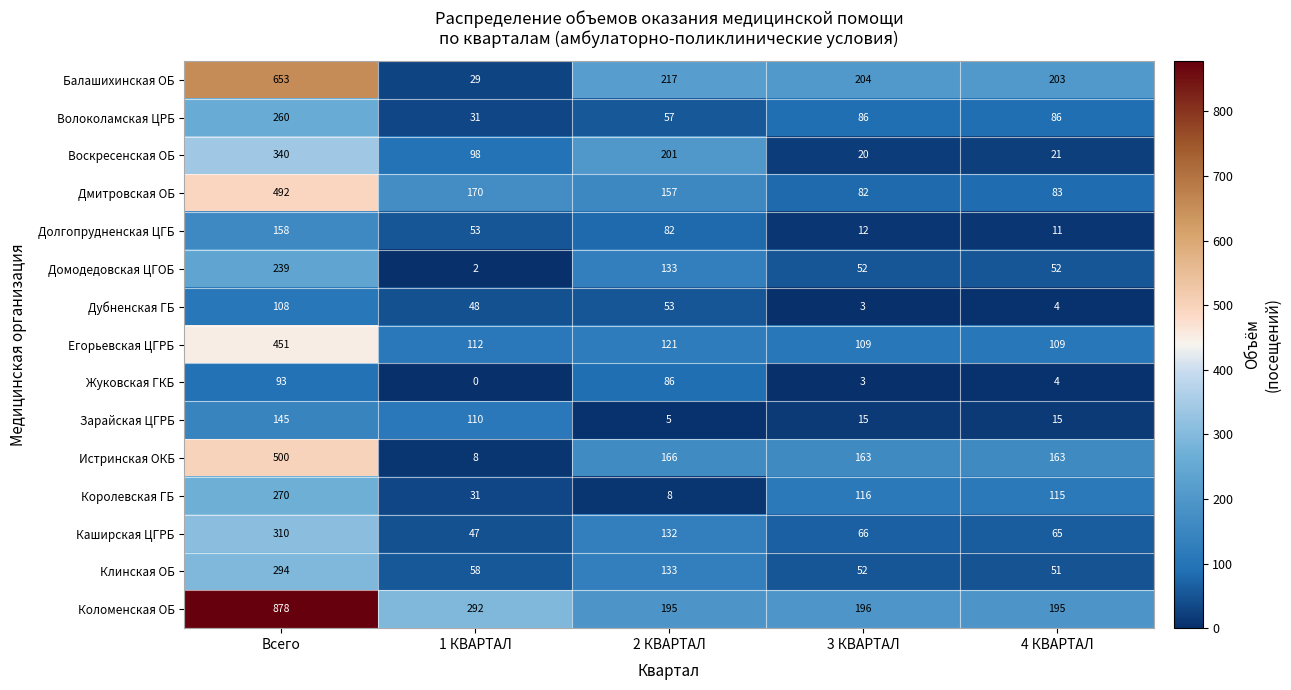

What is the difference between the highest and lowest values at 4 КВАРТАЛ?

199